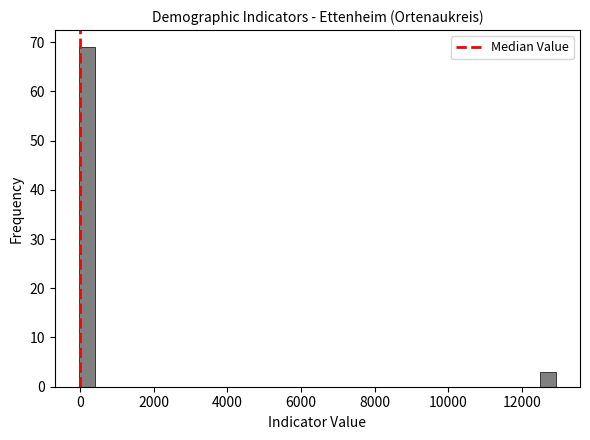

Around what value on the x-axis is the tallest bar? Give the approximate position of its centre, as read against the axis.

200